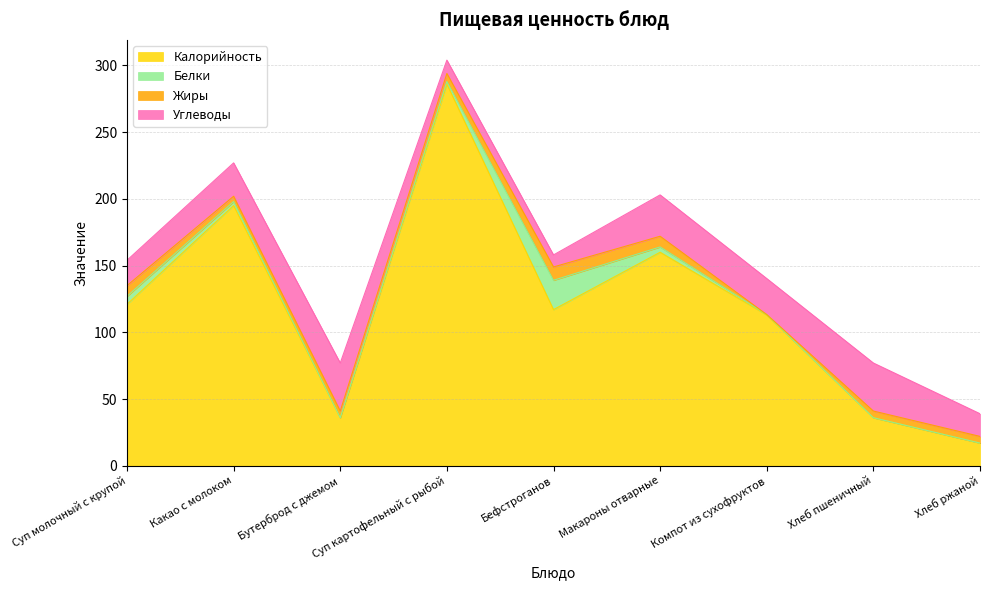

What is the greatest value displayed?

286.0